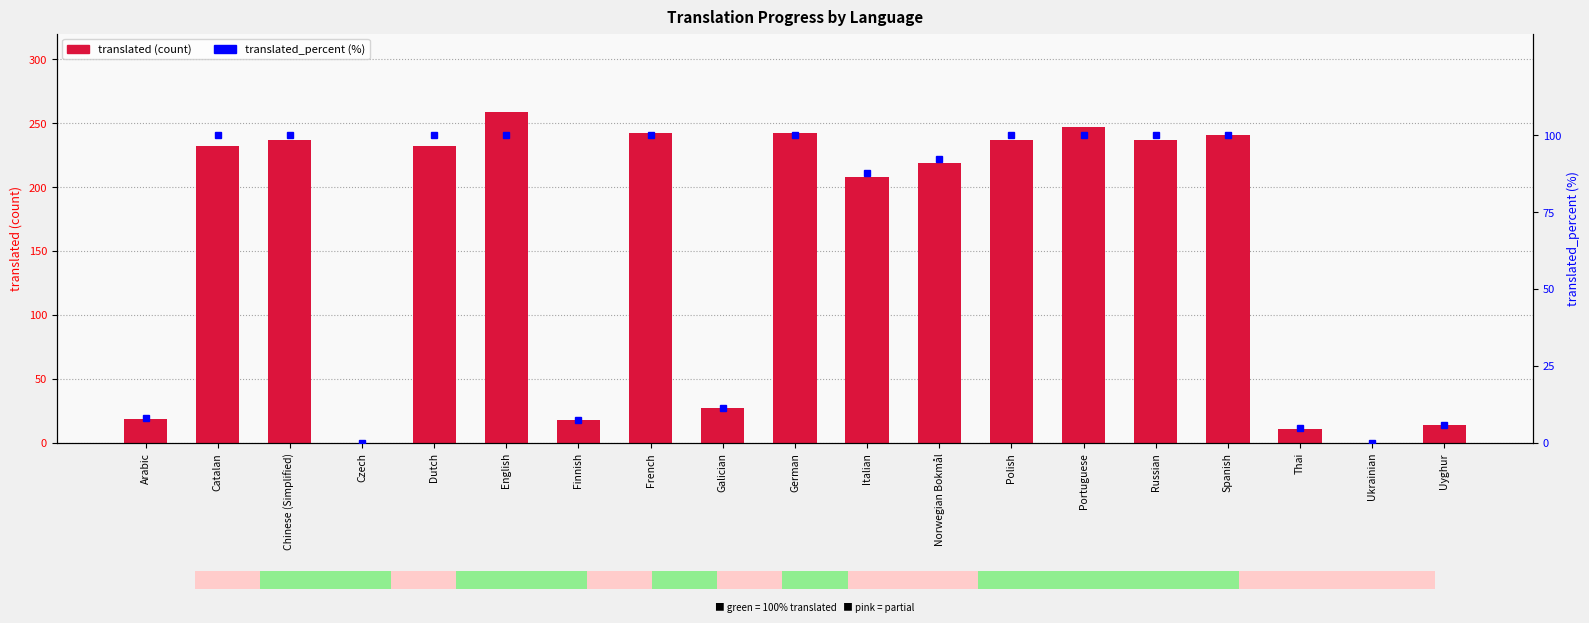

Rank the series by their average value, from highest to lowest.

translated, translated_percent